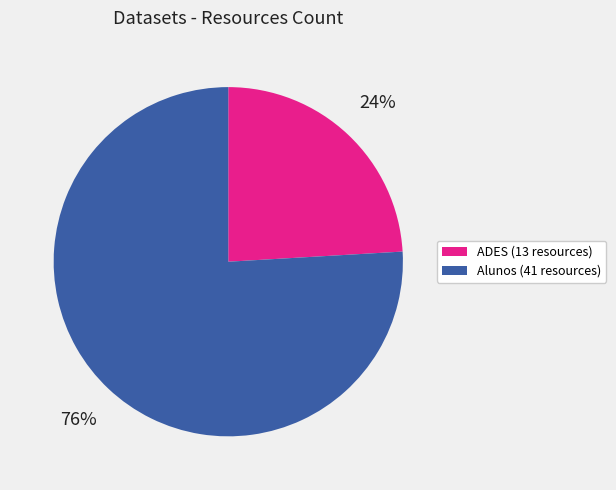

Is there a majority slice in this chart?

Yes